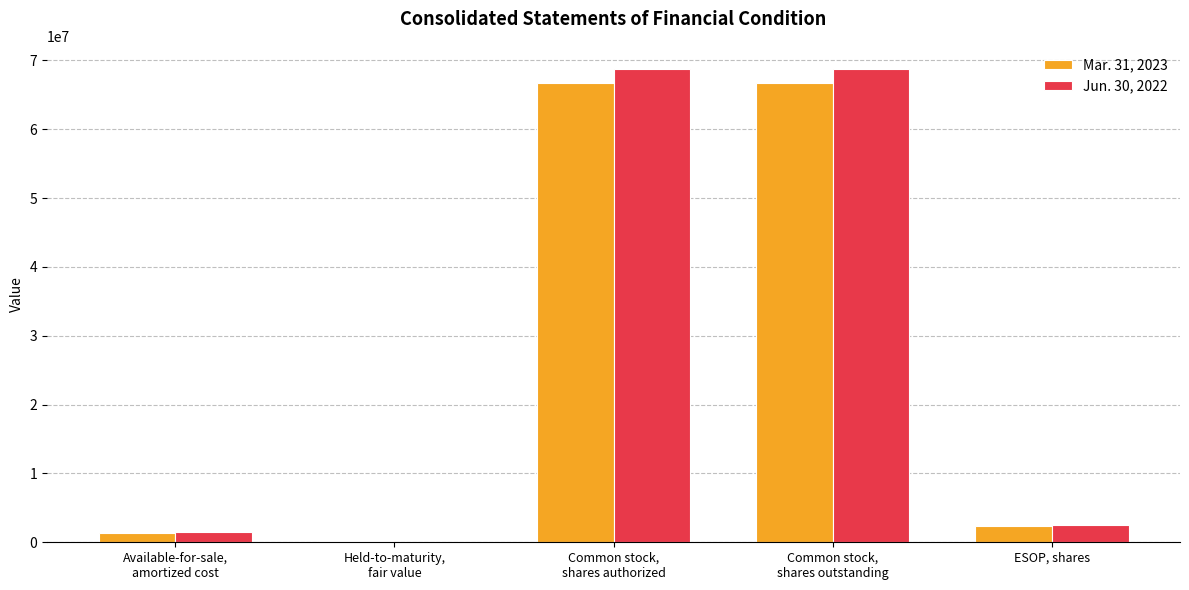

What is the greatest value displayed?

68666323